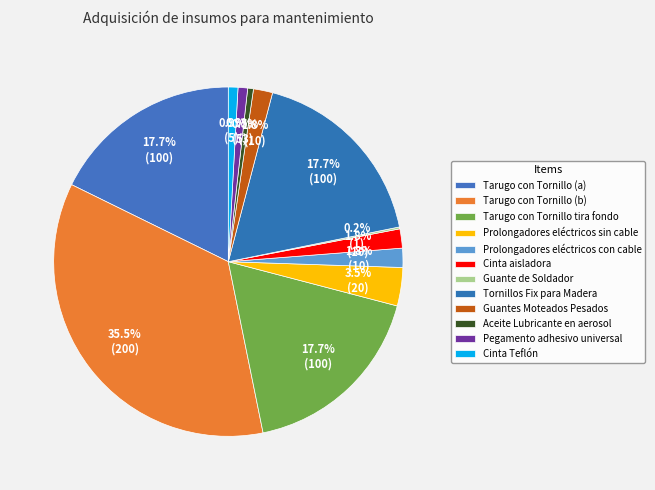

True or false: Tornillos Fix para Madera accounts for 12% of the total.

False